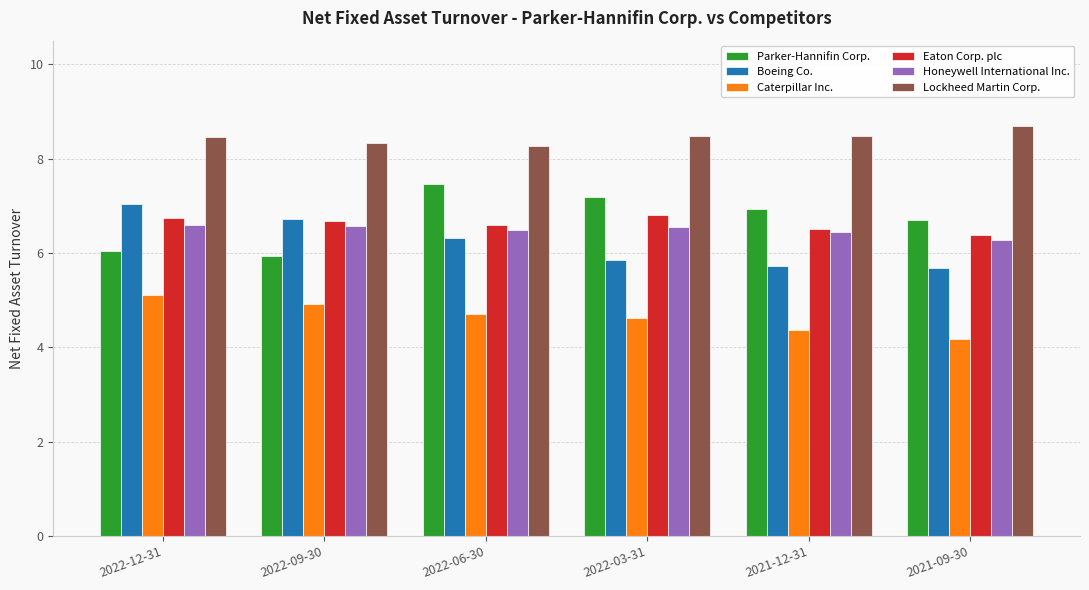

What is the sum of the Caterpillar Inc. values at 2022-12-31 and 2021-12-31?

9.5